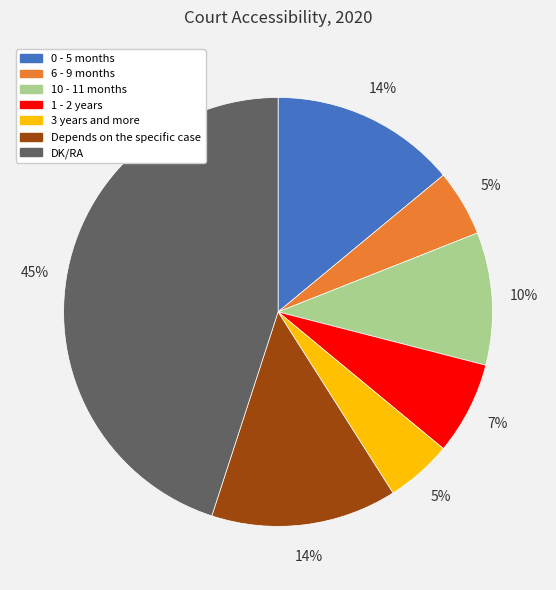

Which slice is the largest?

DK/RA